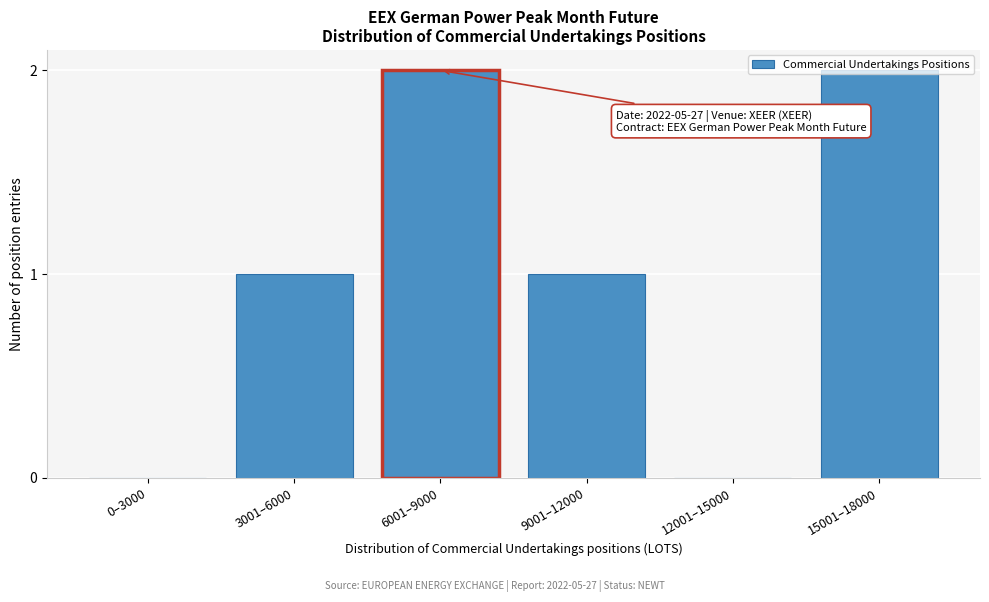

The value at 3001–6000 is 1. True or false?

True